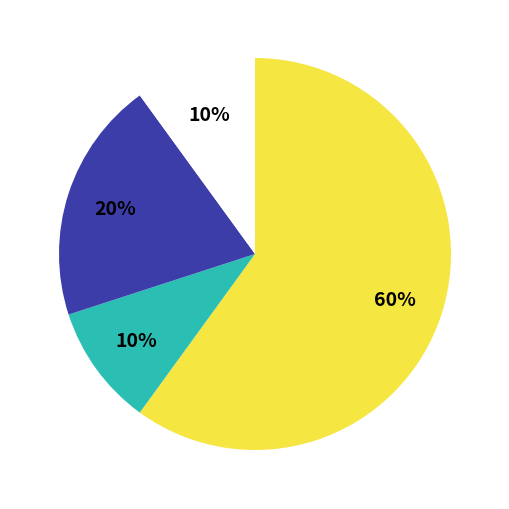

To the nearest percent, what is the difference between the largest and smallest slice percentages?

50%